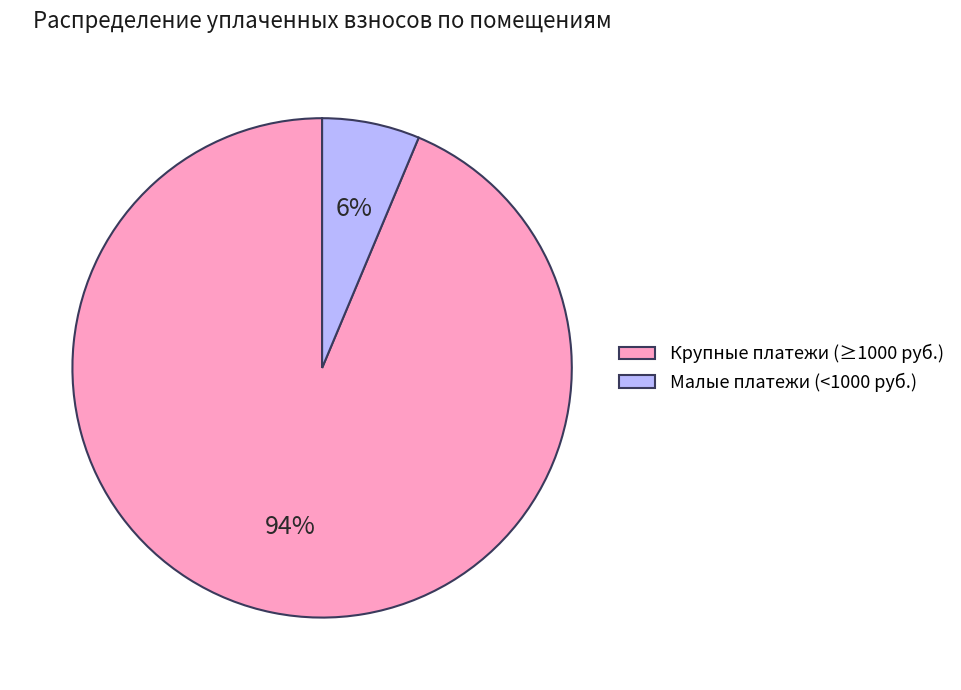

Which slice represents more than half of the pie?

Крупные платежи (≥1000 руб.)